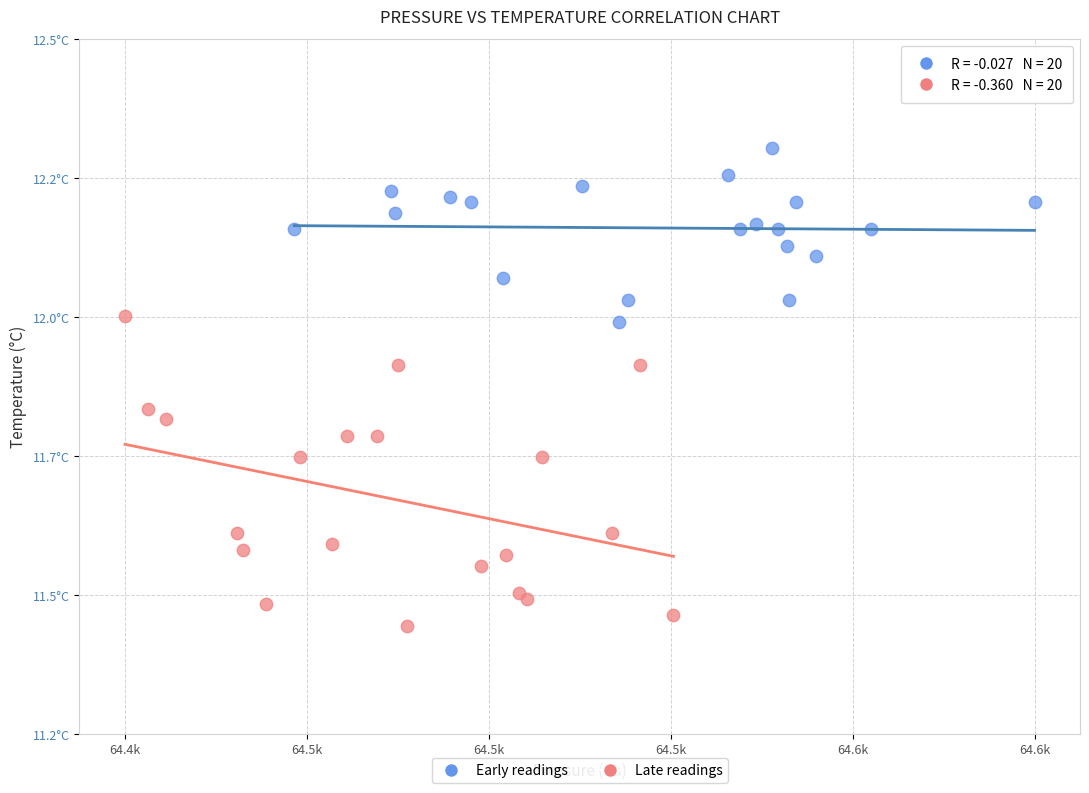

Which series contains the highest Y value?

Early readings